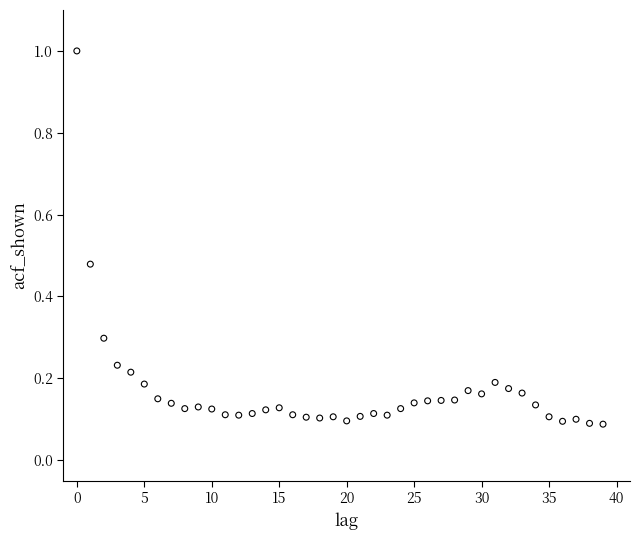

What is the range of Y values (max minus min)?

0.9